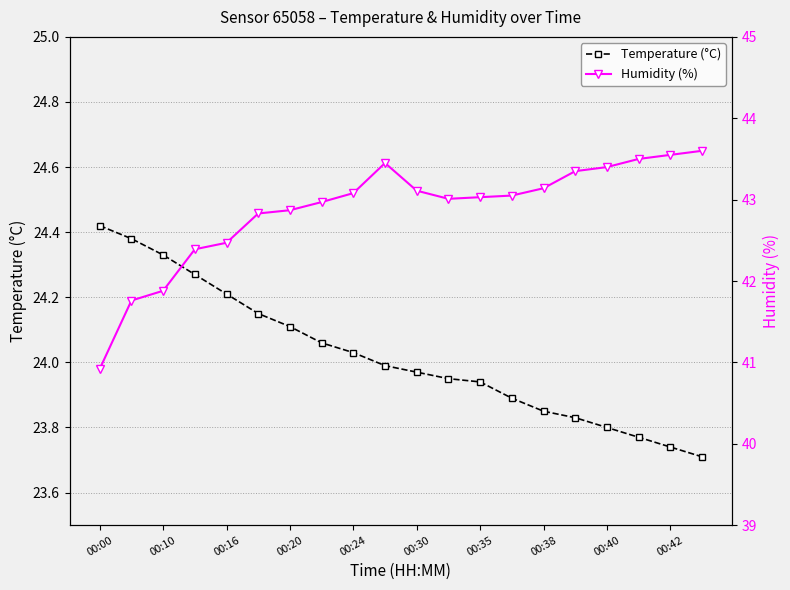

At which label does Temperature (°C) reach its peak?

00:00